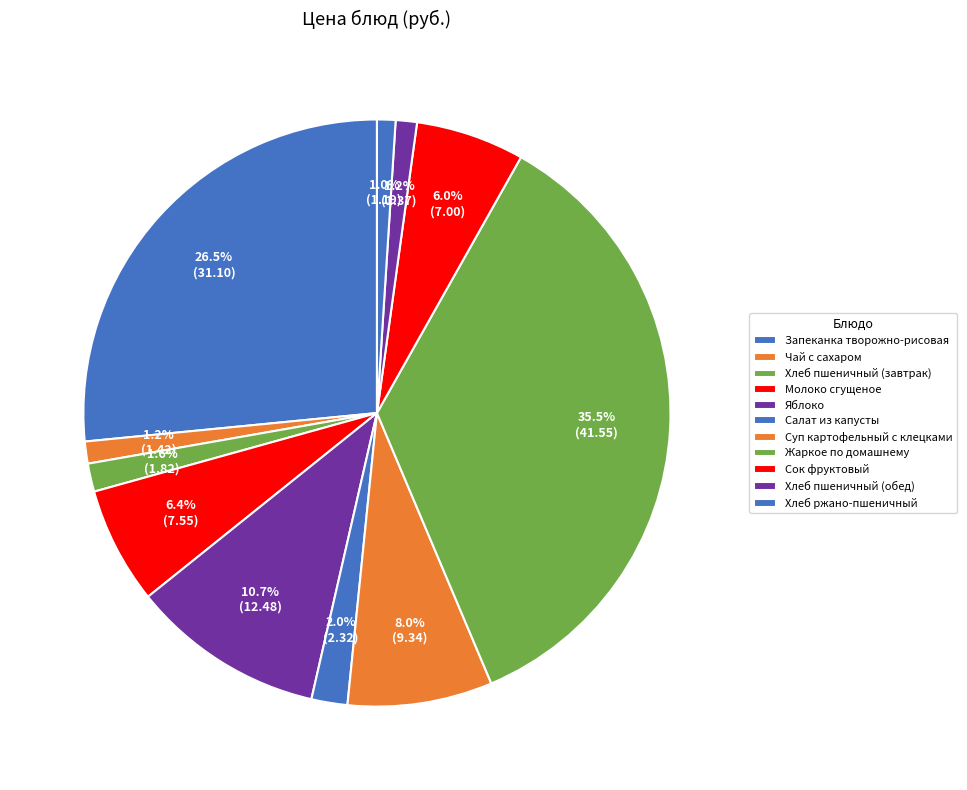

How many segments does this pie chart have?

11